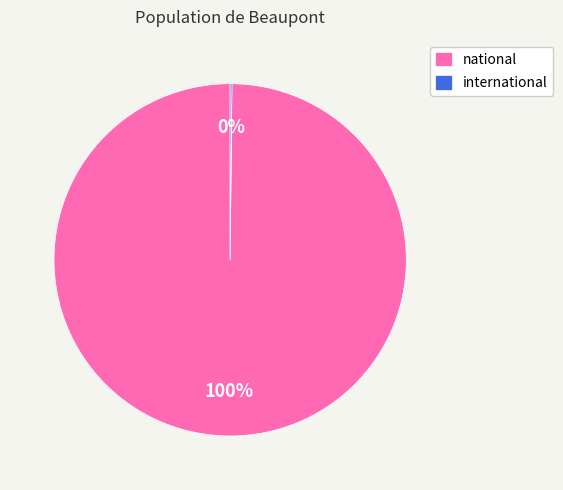

What percentage is the national slice, to the nearest percent?

100%